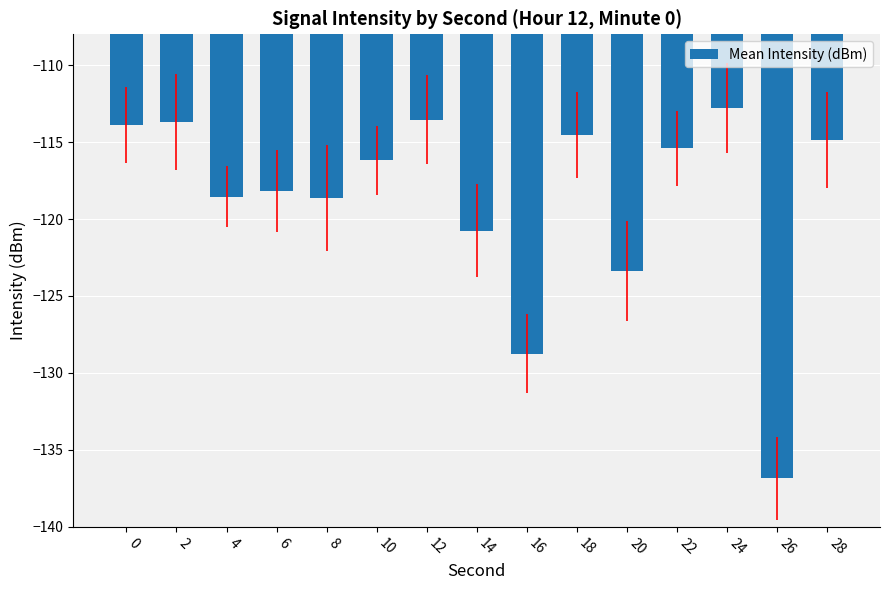

How many data points does each series have?

15